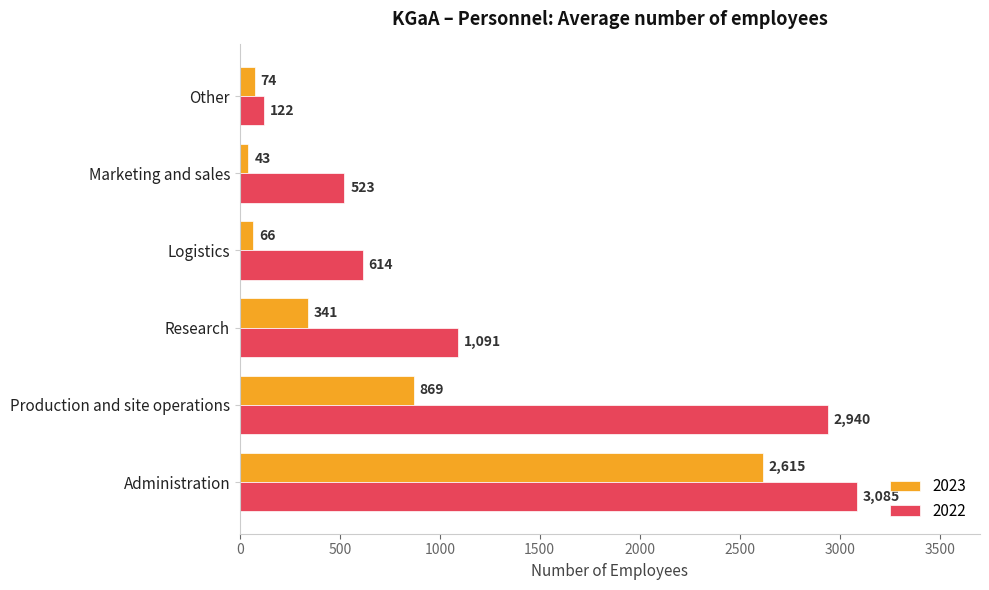

What is the average value of the 2022 series?

1396